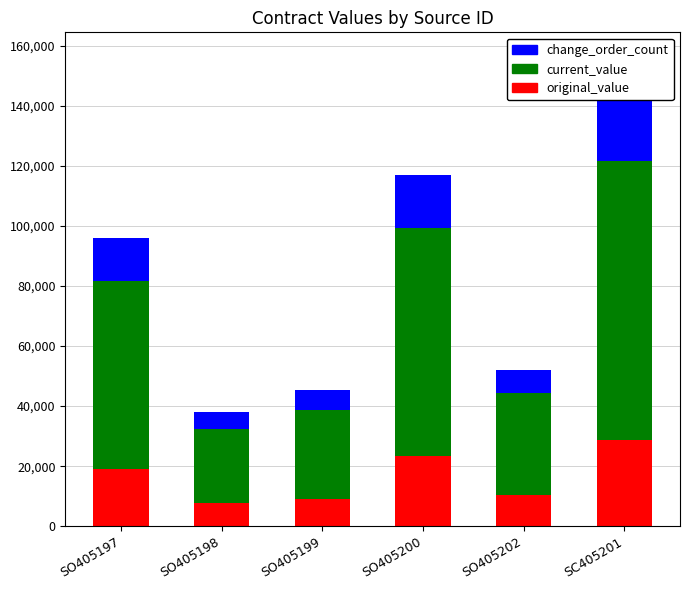

Rank the series at SC405201 from lowest to highest value.

change_order_count, original_value, current_value